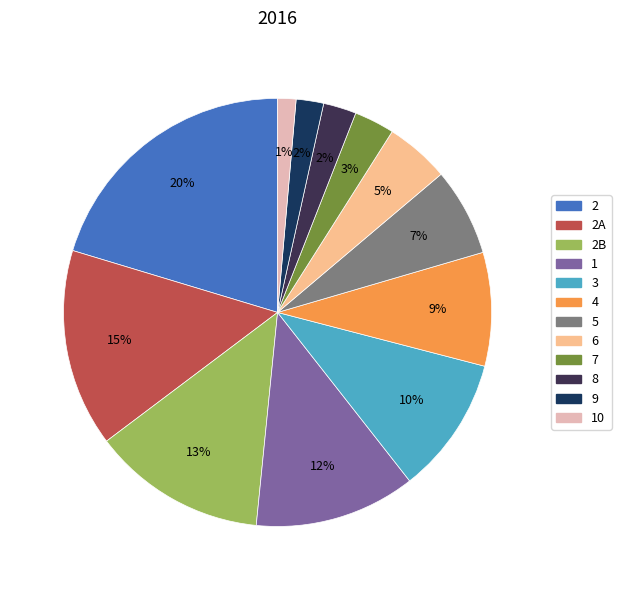

To the nearest percent, what is the difference between the largest and smallest slice percentages?

19%